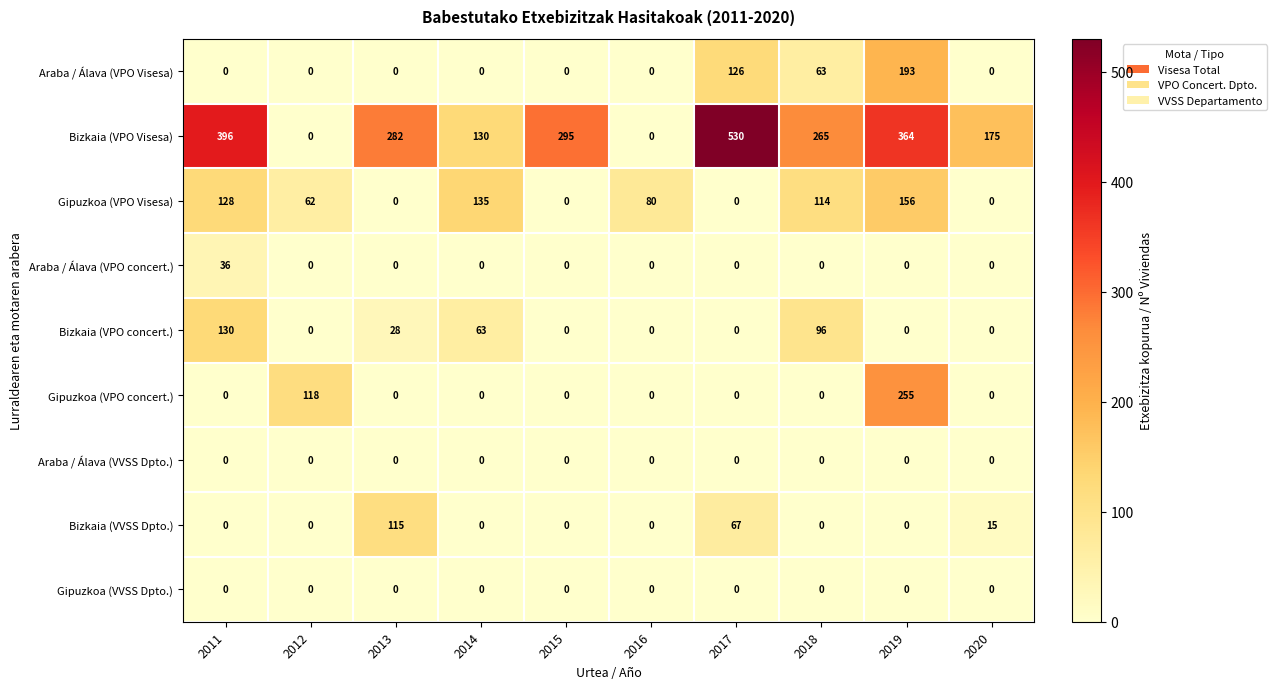

What is the average value of the Gipuzkoa (VPO Visesa) series?

68